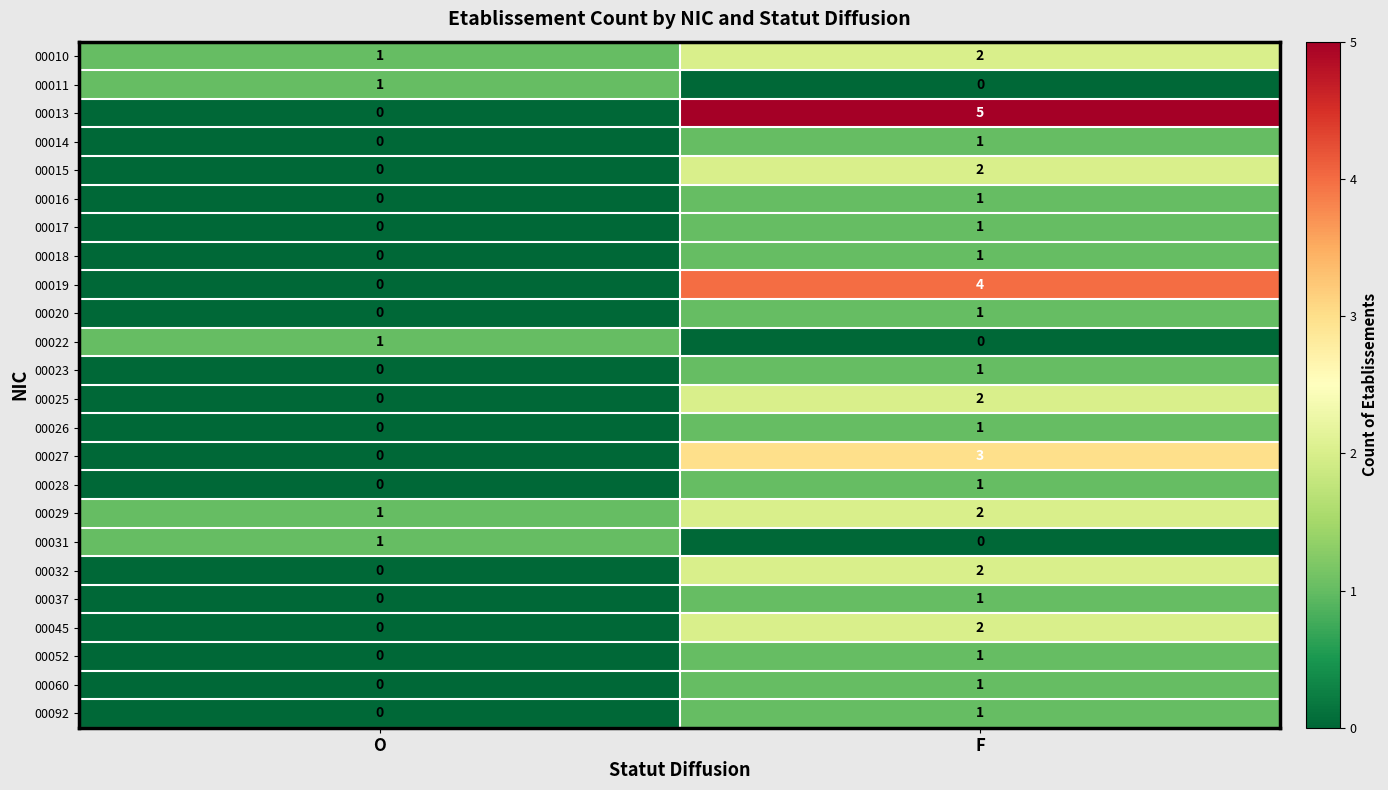

At how many categories does at least one series exceed 3?

1